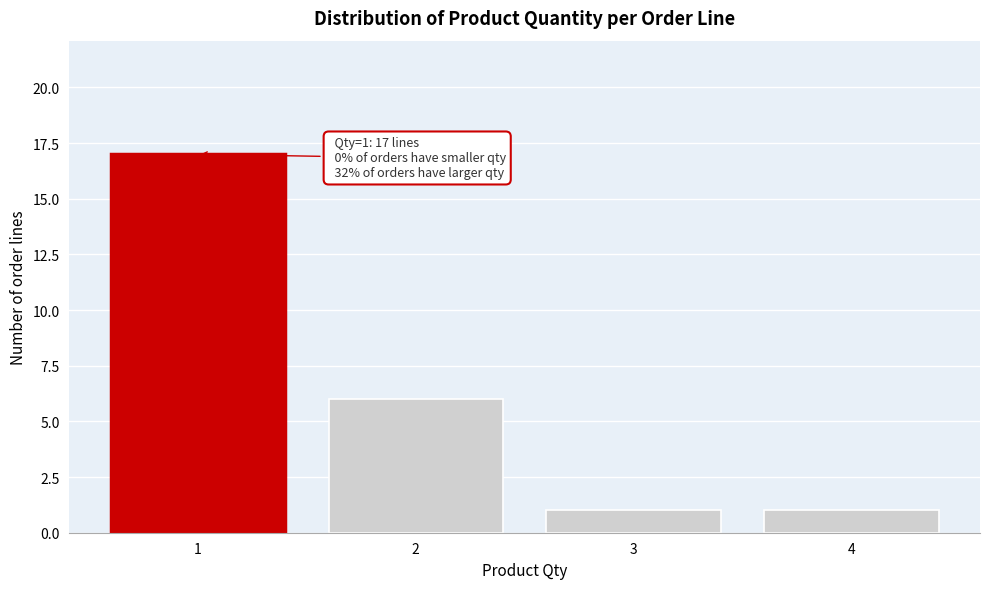

Reading left to right, what are all the values shown in this chart?

17	6	1	1